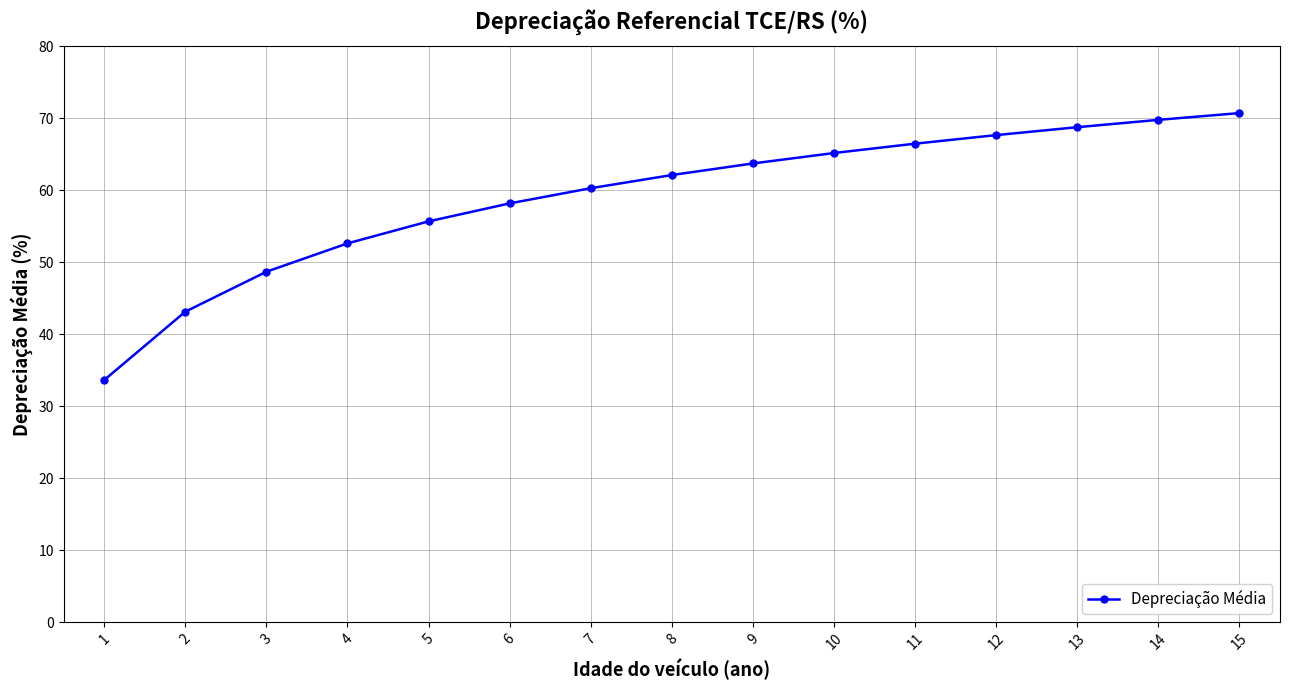

What is the sum of all values?

886.7